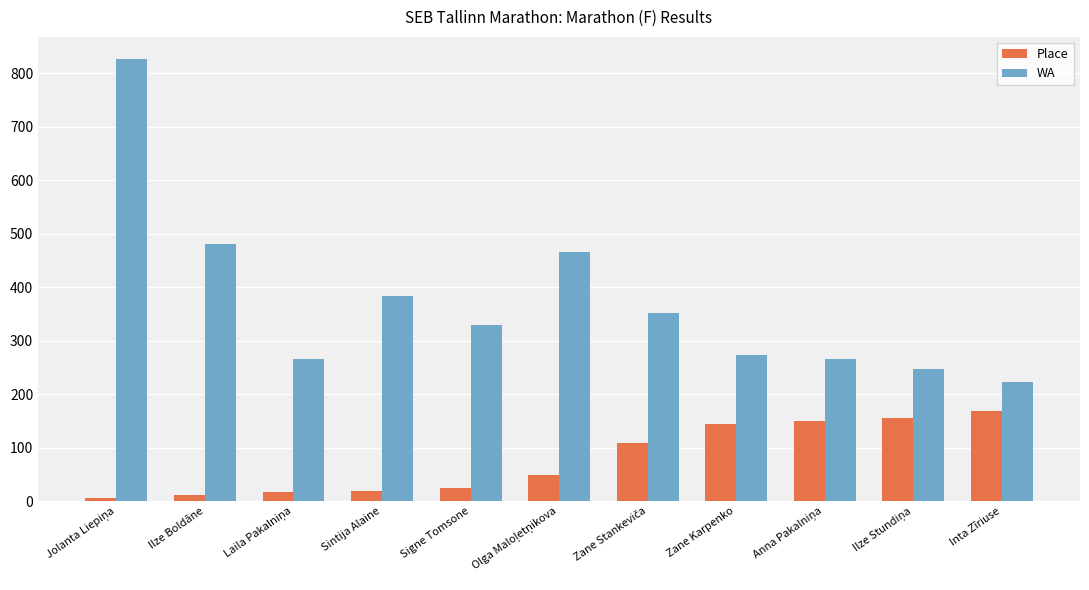

What is the spread (max minus min) of values at Signe Tomsone?

305